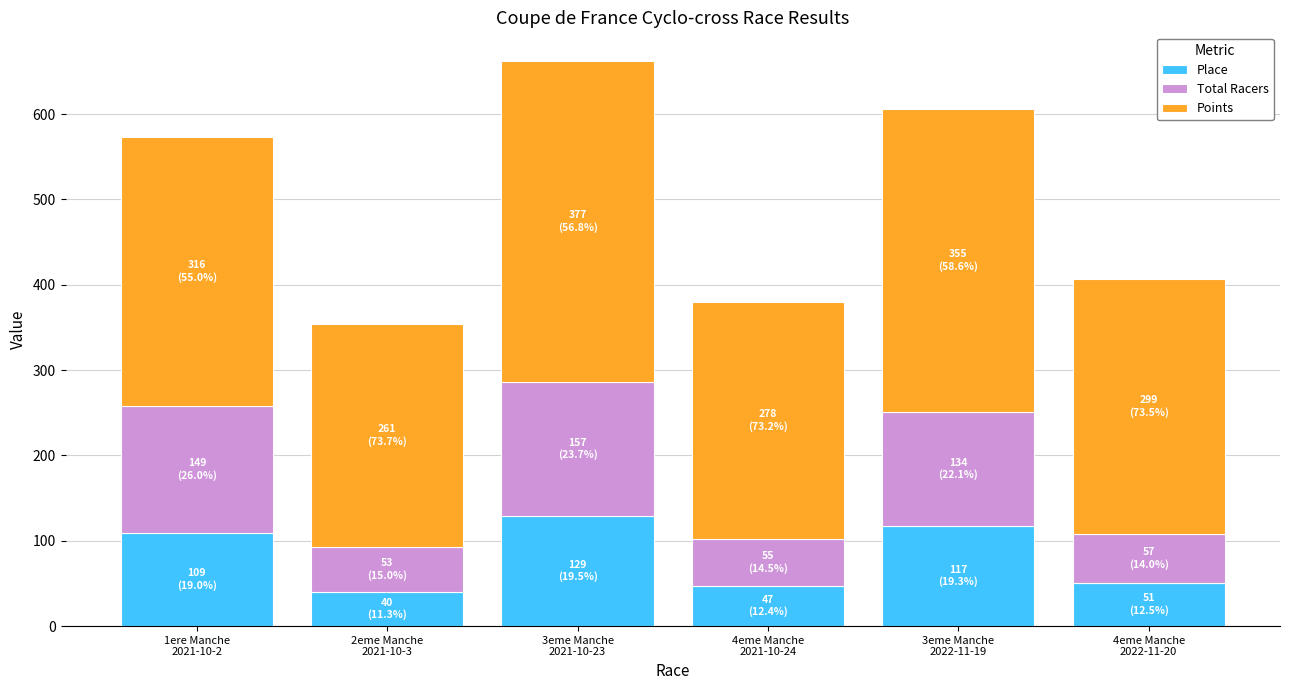

What is the lowest value of the Place series?

40.0